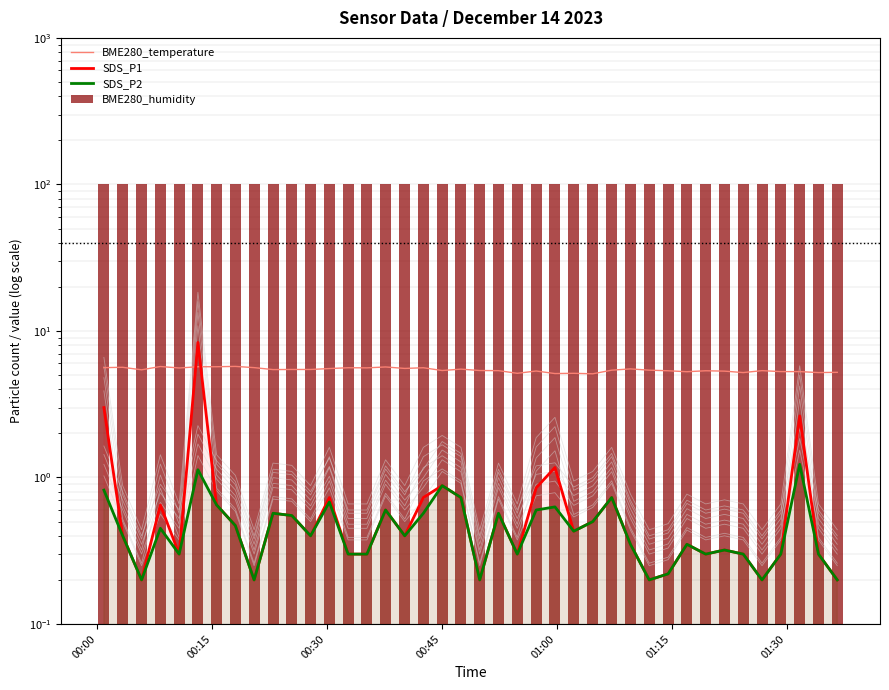

At how many categories does at least one series exceed 83?

40